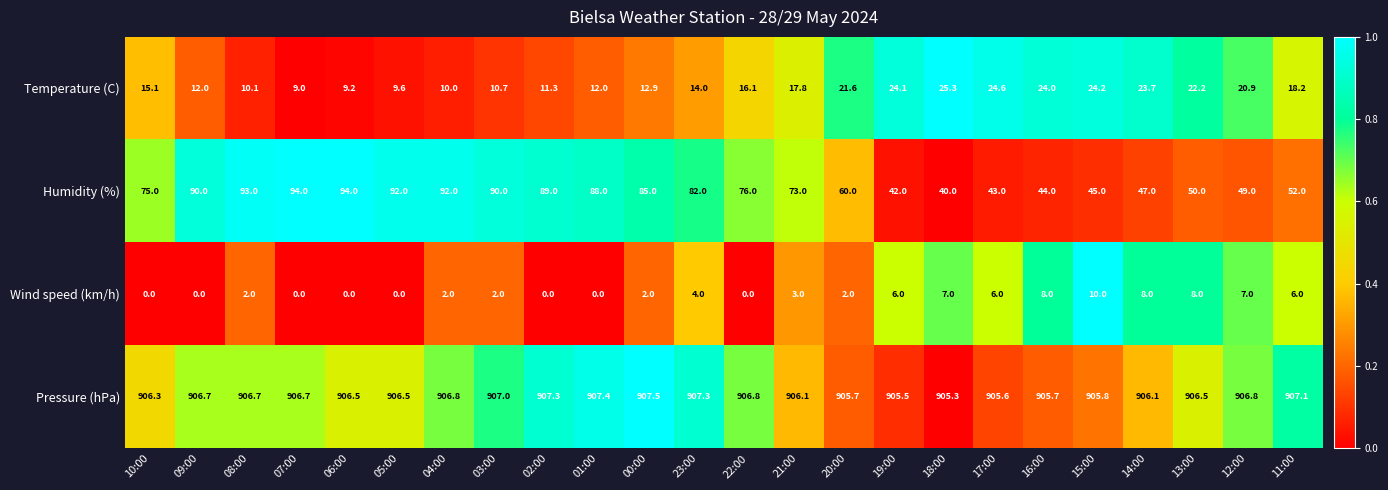

At which category does the chart reach its peak across all series?

00:00